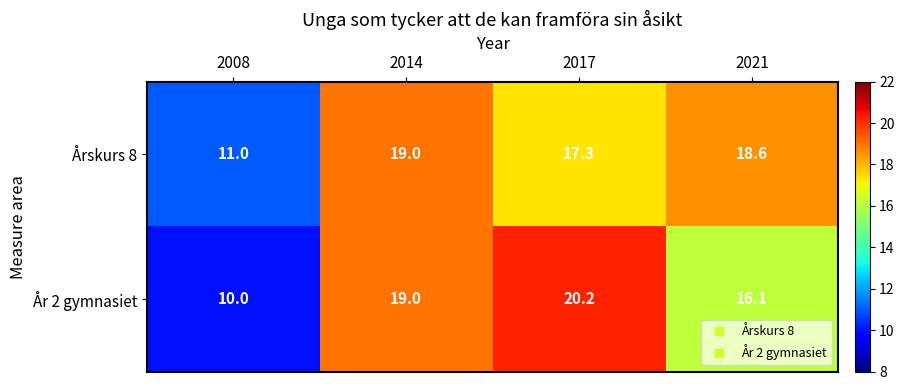

At which category does the chart reach its peak across all series?

2017